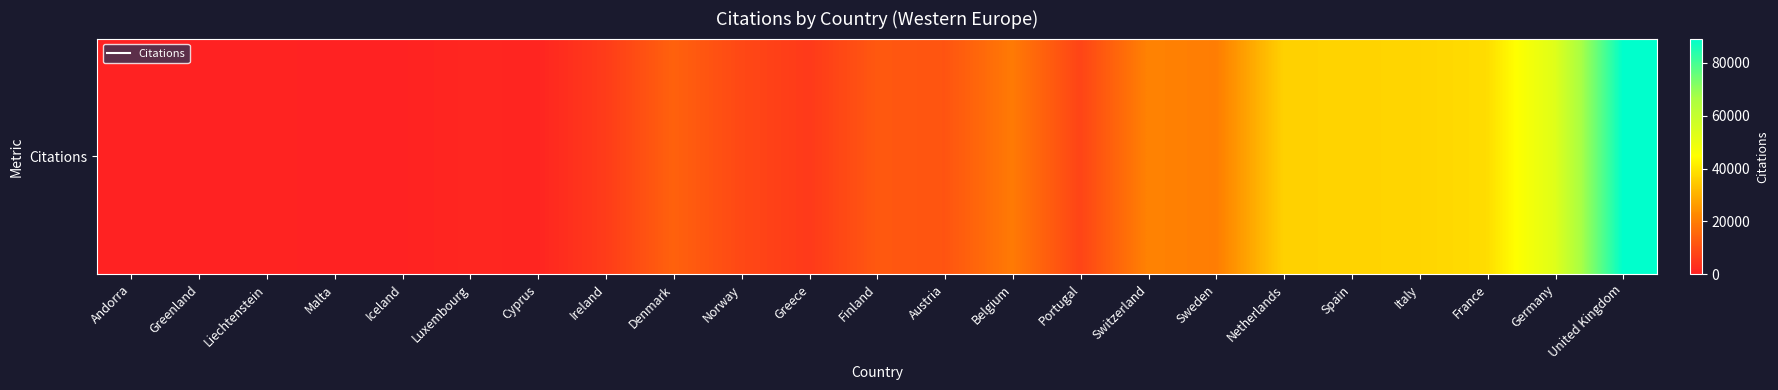

At which category does the chart reach its minimum across all series?

Greenland